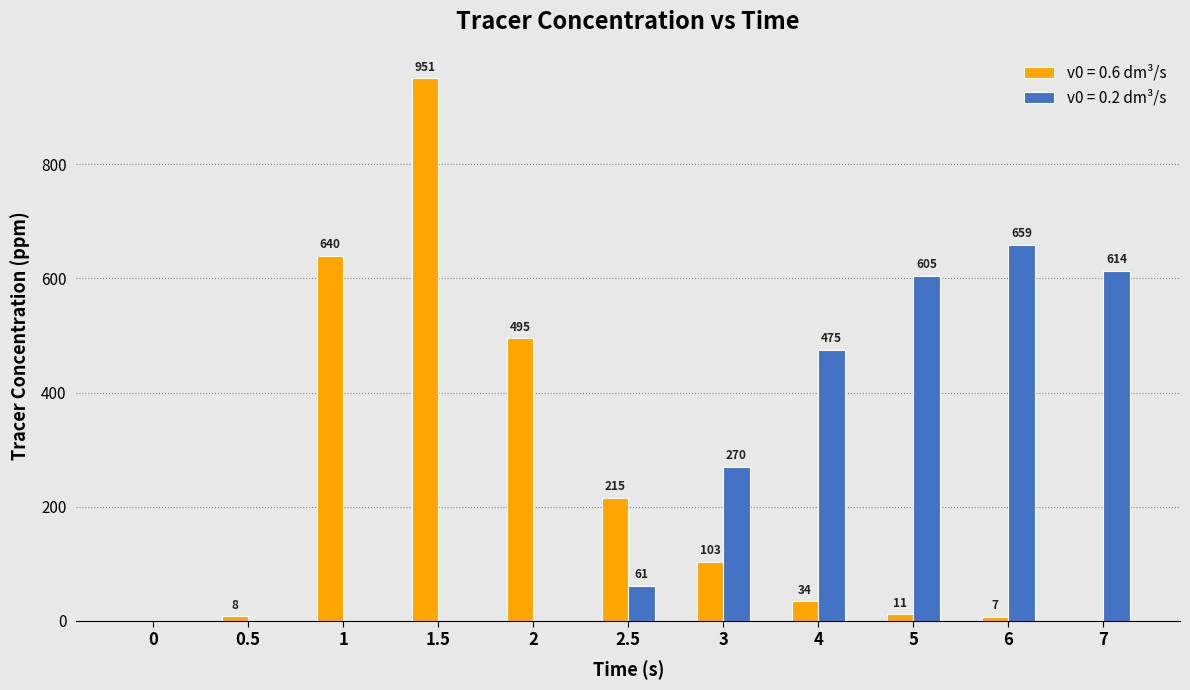

Between 2.5 and 5, which series saw the biggest shift?

v0 = 0.2 dm³/s